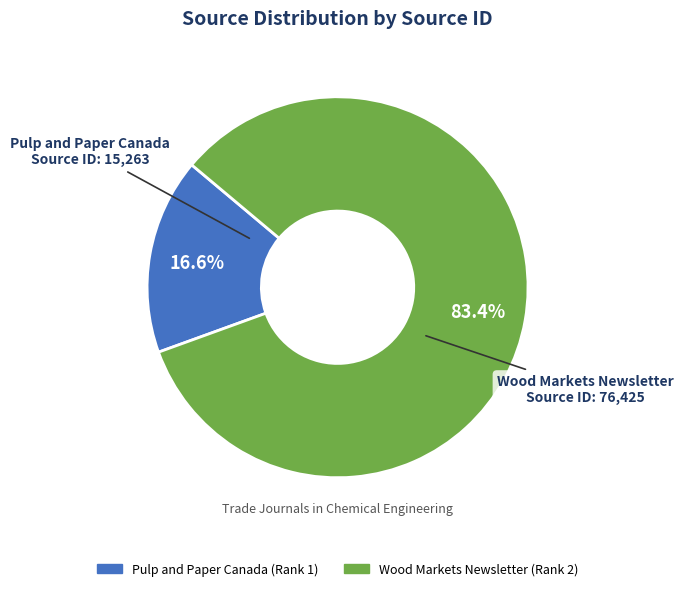

Between Pulp and Paper Canada (Rank 1) and Wood Markets Newsletter (Rank 2), which is larger?

Wood Markets Newsletter (Rank 2)